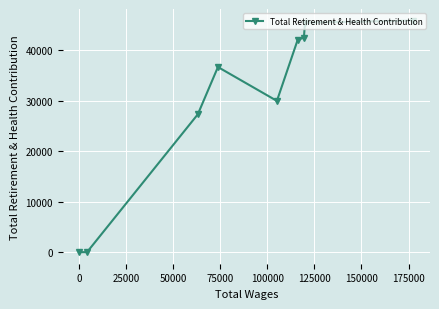

What is the average value?

30017